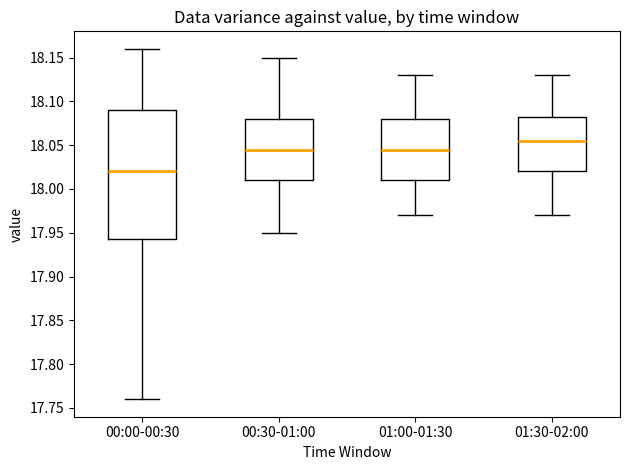

Comparing the boxes themselves (not the whiskers), which one is the tallest?

00:00-00:30